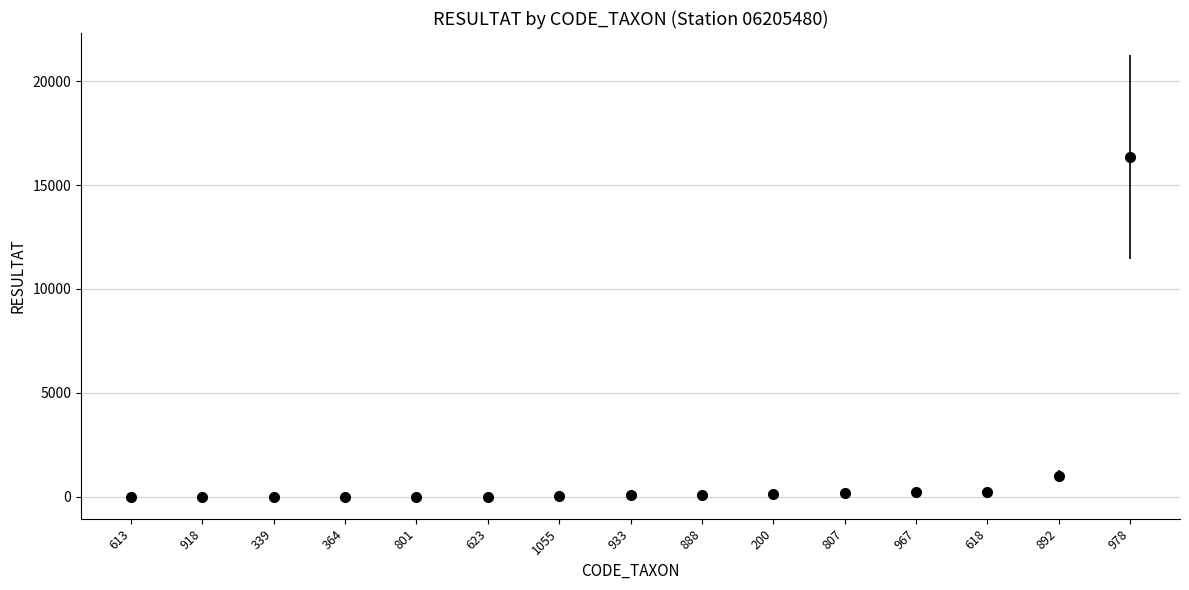

True or false: the data shows 70 at 933.

True